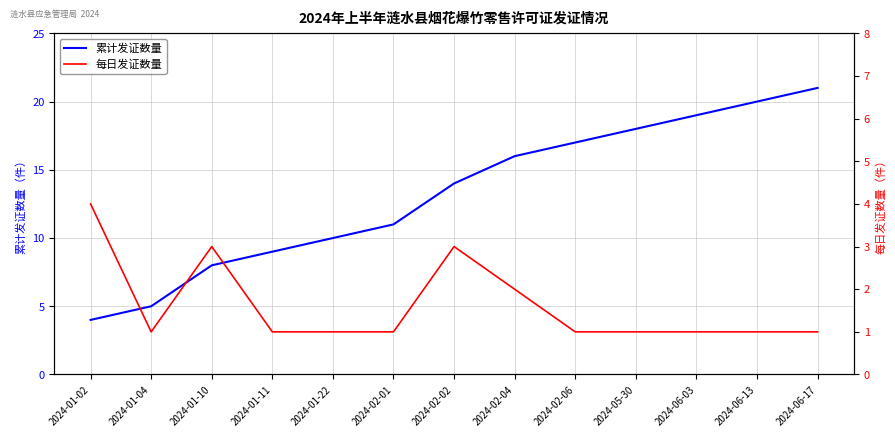

Rank the categories by 累计发证数量 value from highest to lowest.

2024-06-17, 2024-06-13, 2024-06-03, 2024-05-30, 2024-02-06, 2024-02-04, 2024-02-02, 2024-02-01, 2024-01-22, 2024-01-11, 2024-01-10, 2024-01-04, 2024-01-02